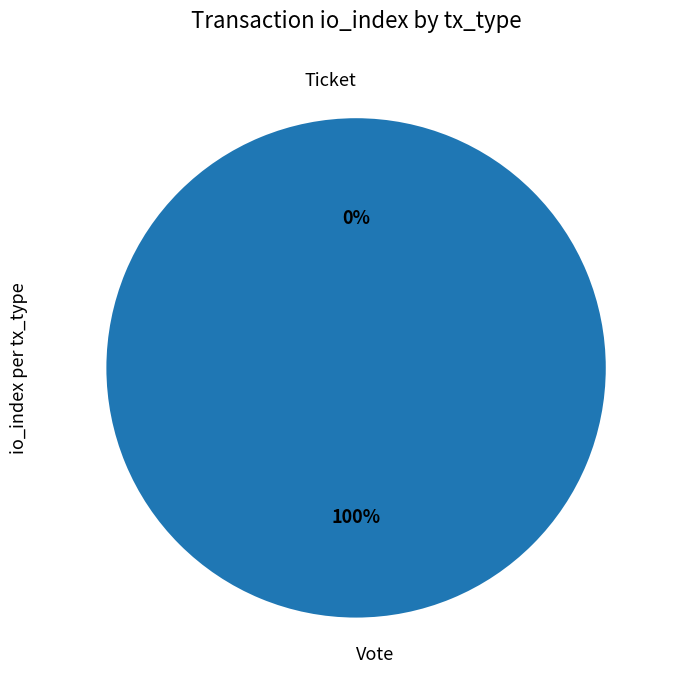

Is there any slice that represents more than half of the pie?

Yes